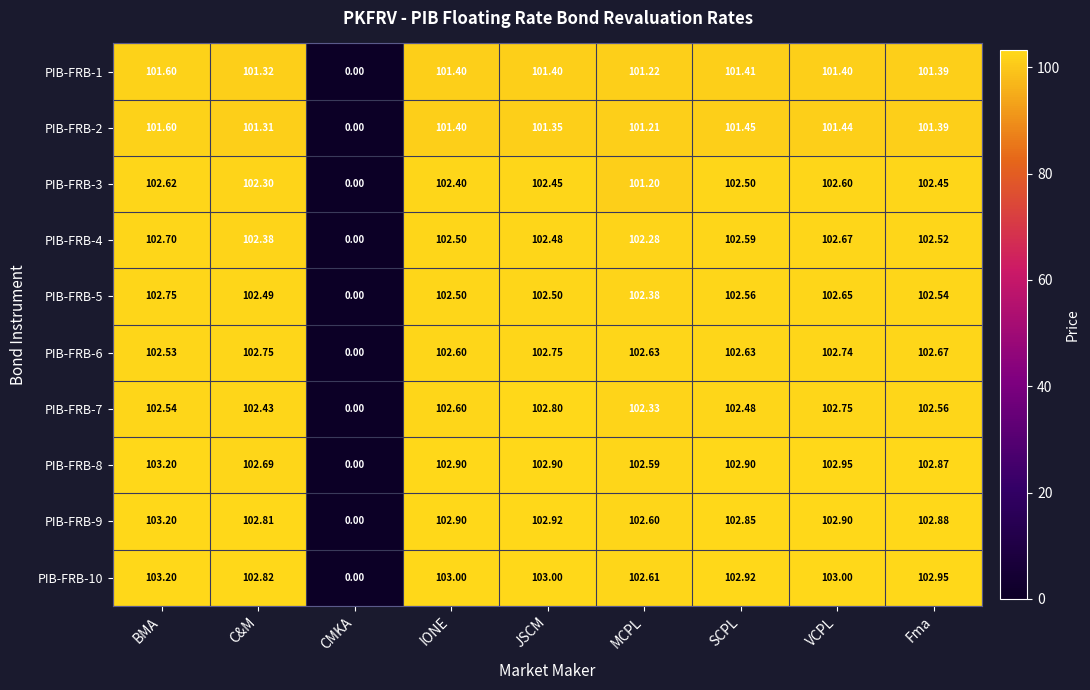

Which label corresponds to the smallest value in the chart?

CMKA